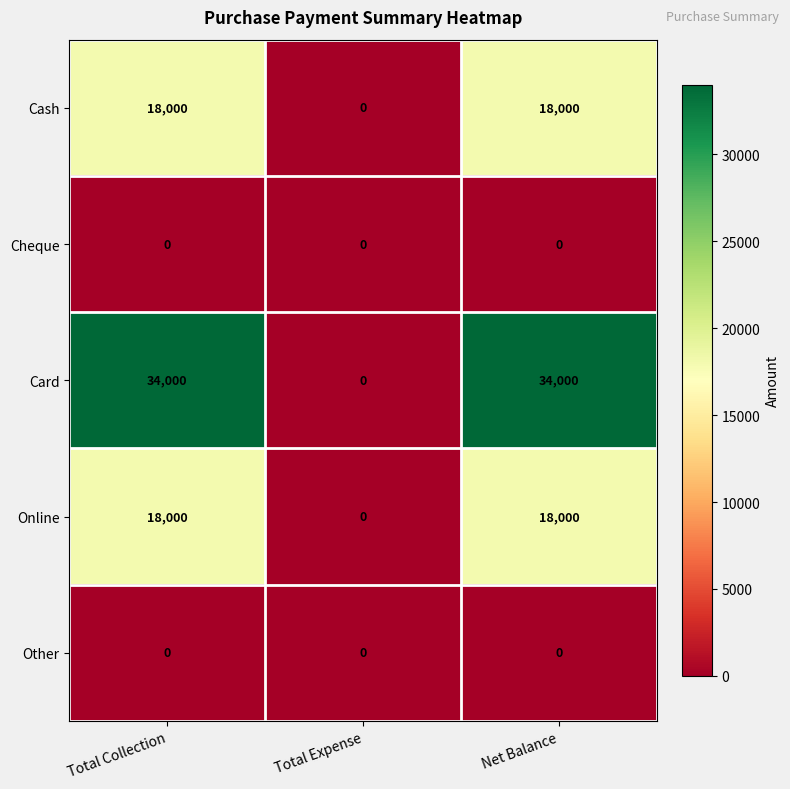

What is the average value of the Cash series?

12000